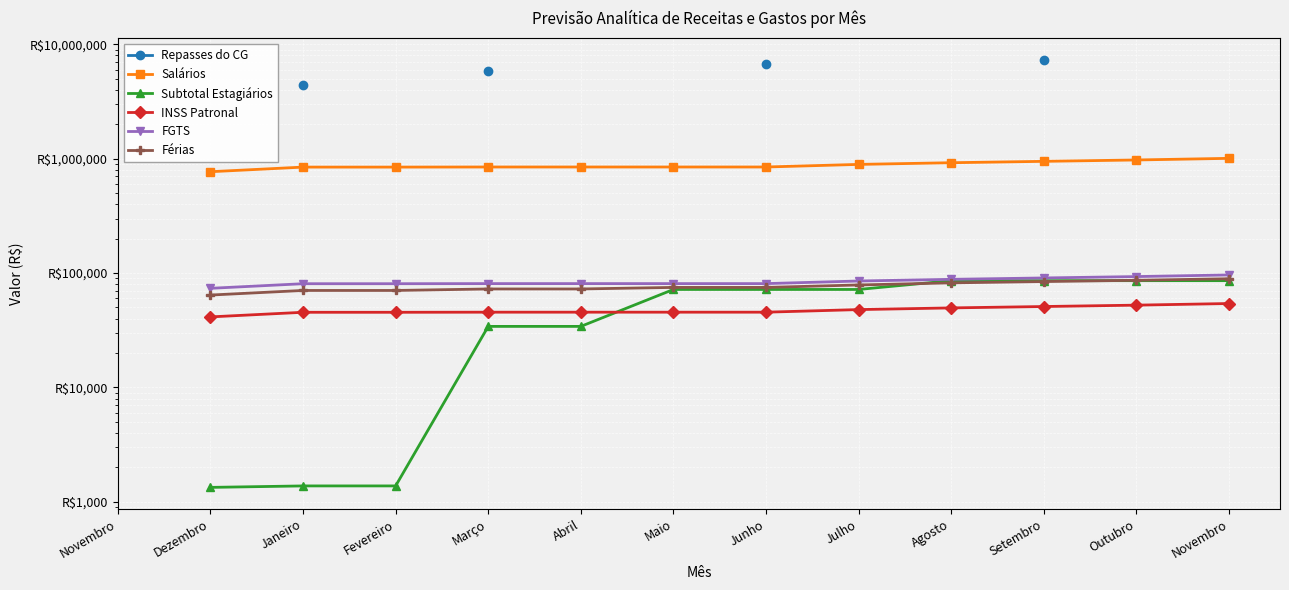

Count the INSS Patronal values in the range 45401 to 49590.

7